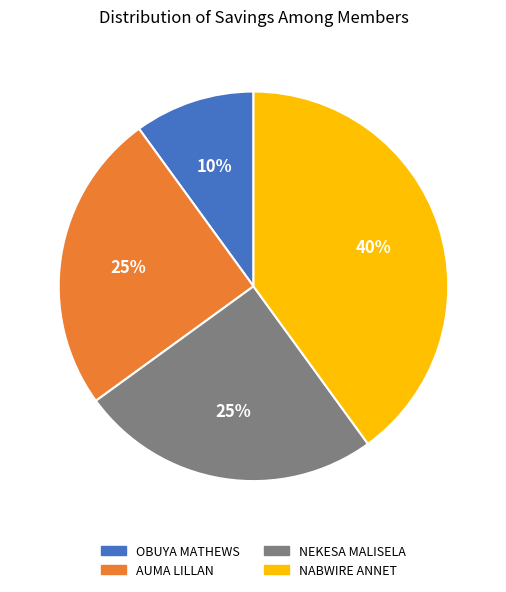

Is the sum of NEKESA MALISELA and OBUYA MATHEWS greater than half?

No